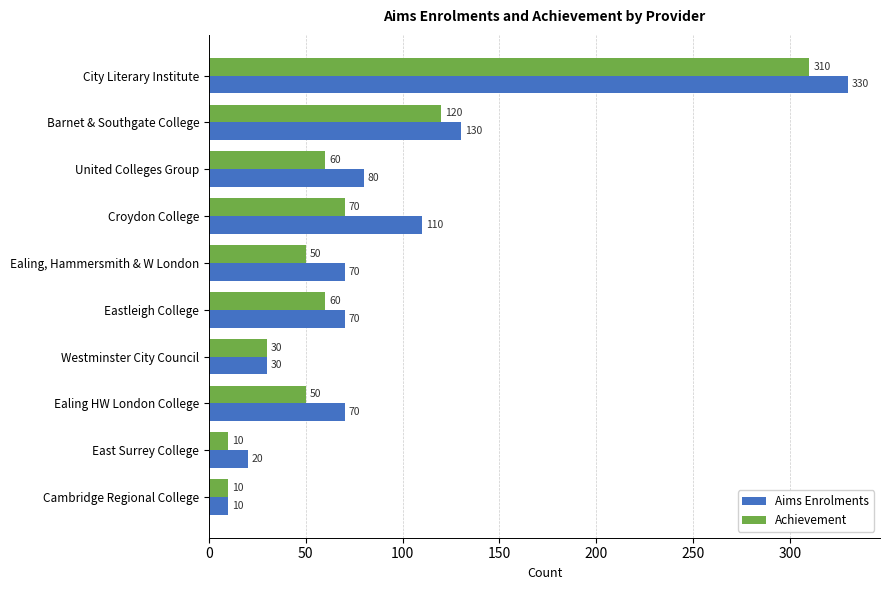

What is the difference between the second highest and second lowest values in the Achievement series?

110